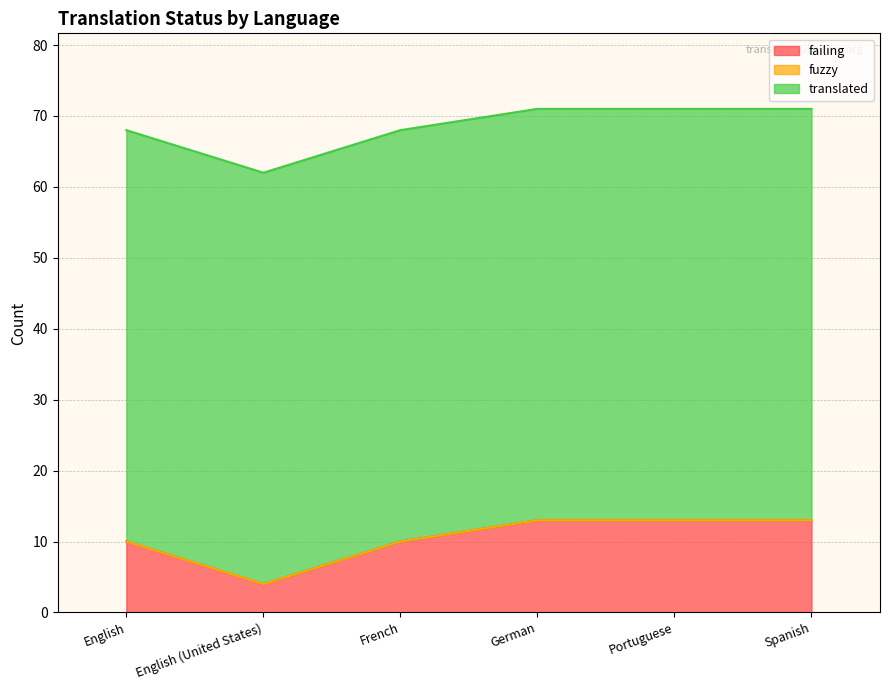

Which series changed the most between English and Spanish?

failing